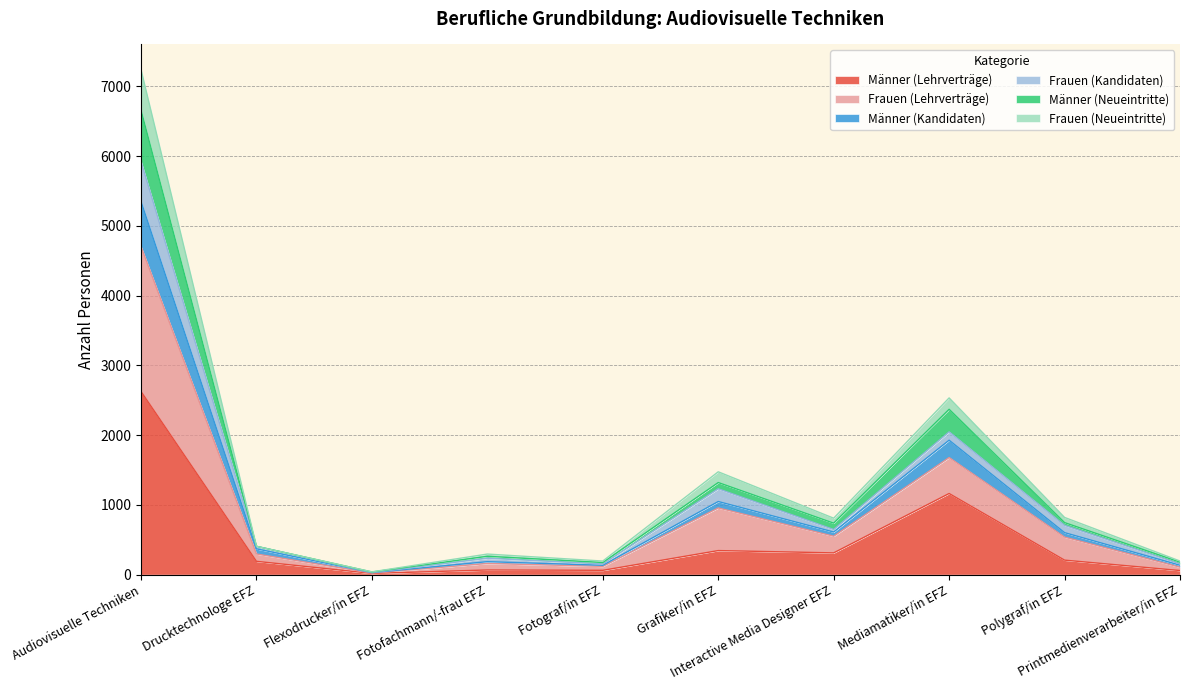

What is the label of the 1st point from the left?

Audiovisuelle Techniken